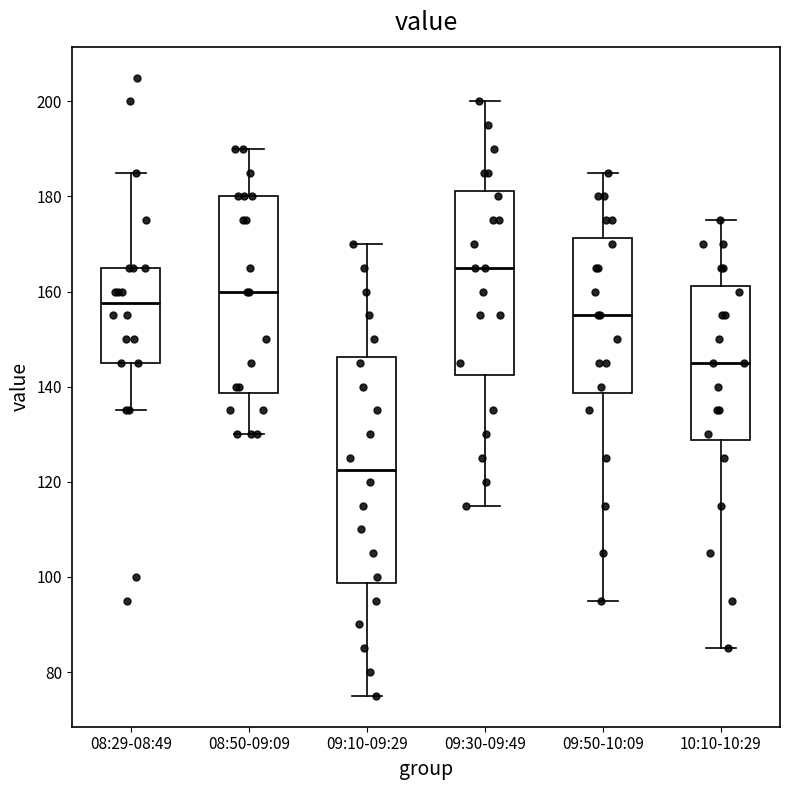

Where does the lower whisker of the box for 08:50-09:09 end on the y-axis? The values are not printed on the chart, so give them approximately, as read against the axis.

130